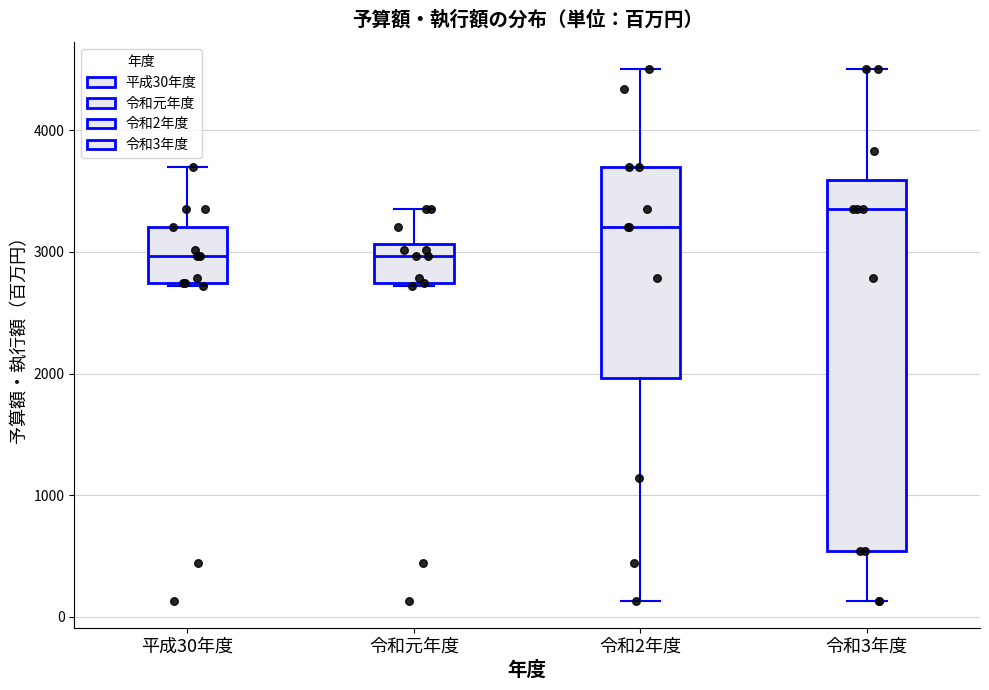

Where is the upper edge of the box for 令和元年度 on the y-axis? The values are not printed on the chart, so give them approximately, as read against the axis.

3100